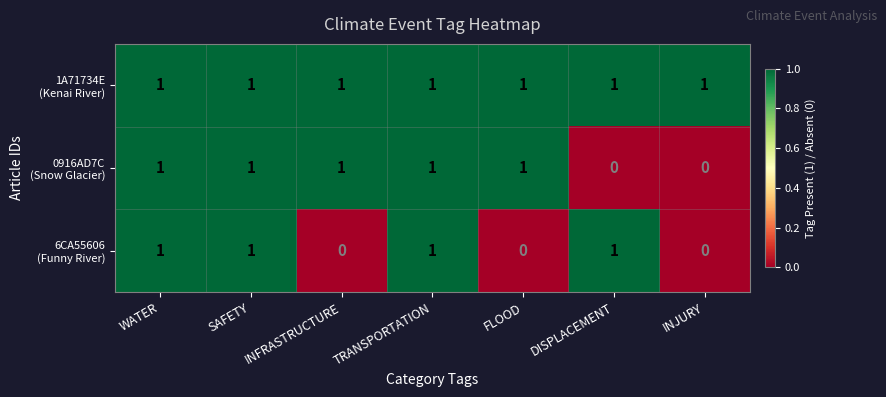

What is the total value across all series at INFRASTRUCTURE?

2